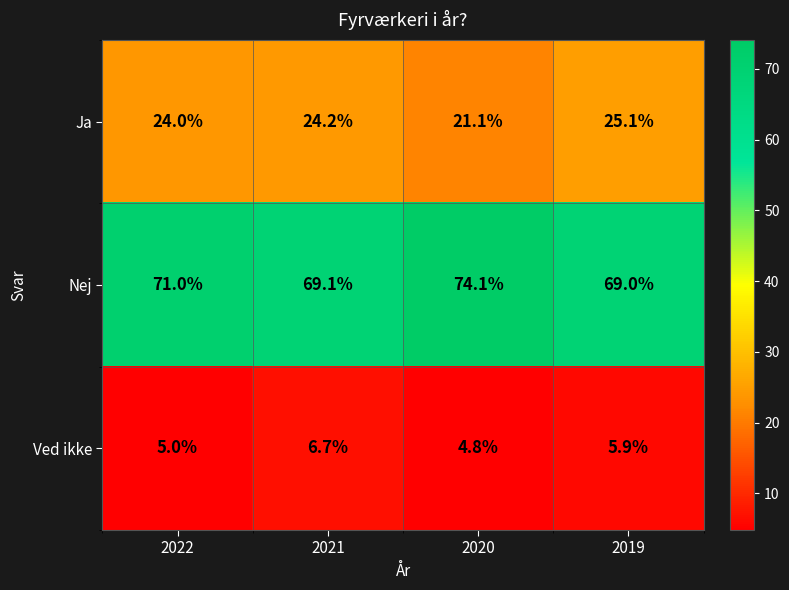

What is the approximate value of Ved ikke at 2021?

6.7